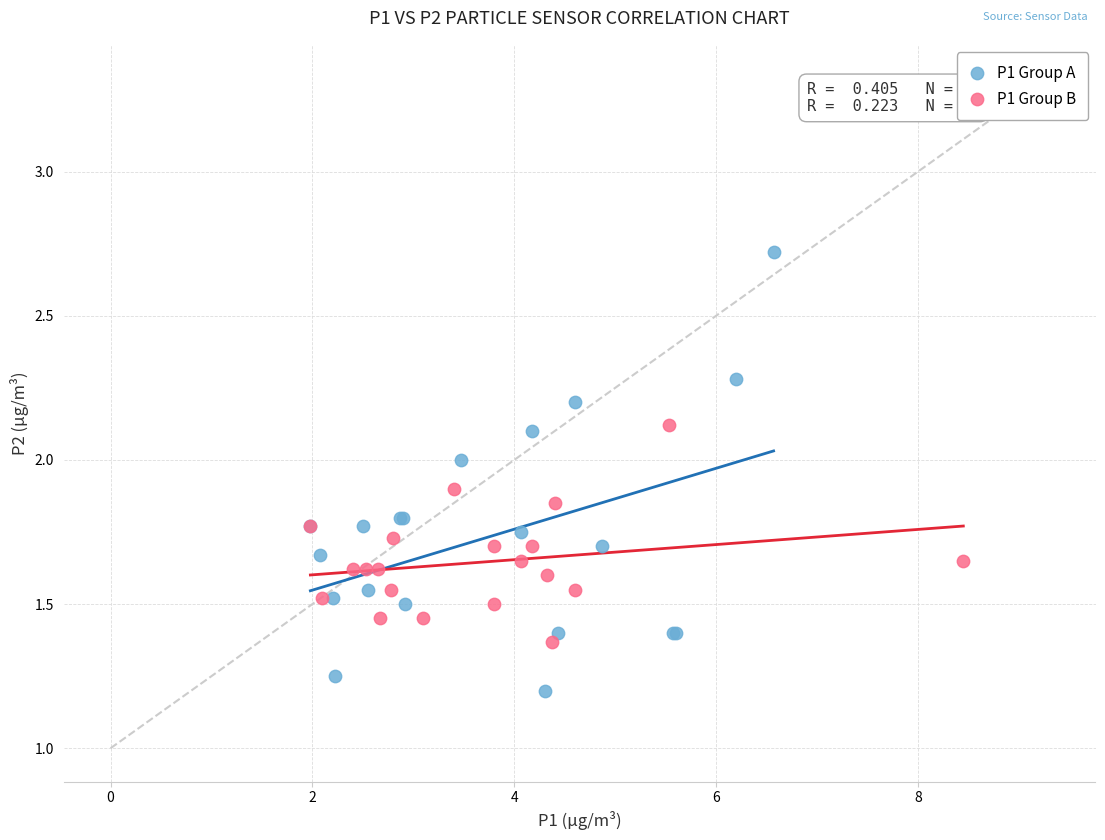

Which series contains the highest Y value?

P1 Group A